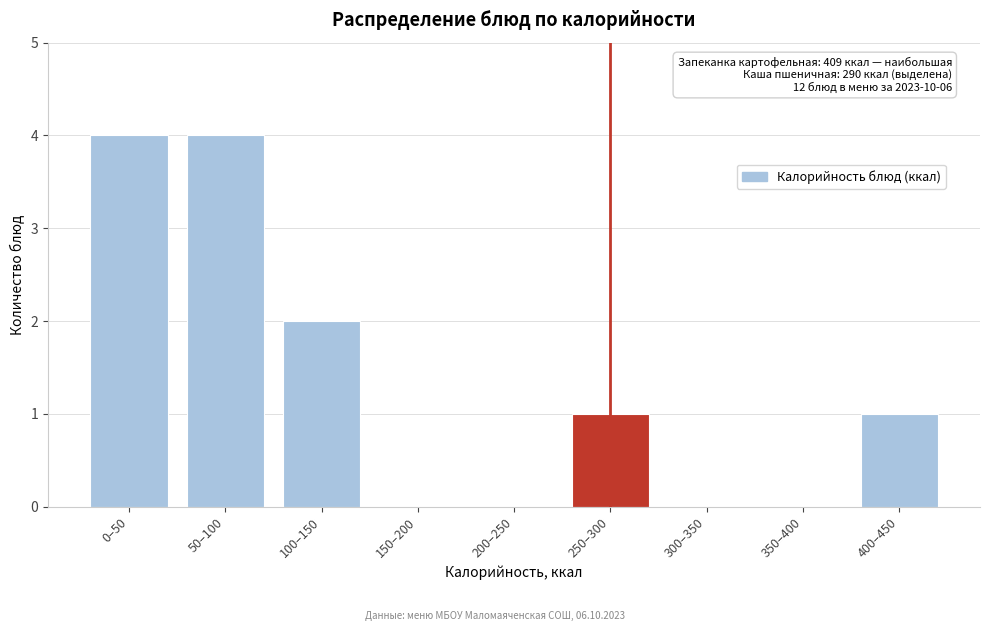

Reading left to right, list all the values displayed in this chart.

0–50=4	50–100=4	100–150=2	150–200=0	200–250=0	250–300=1	300–350=0	350–400=0	400–450=1